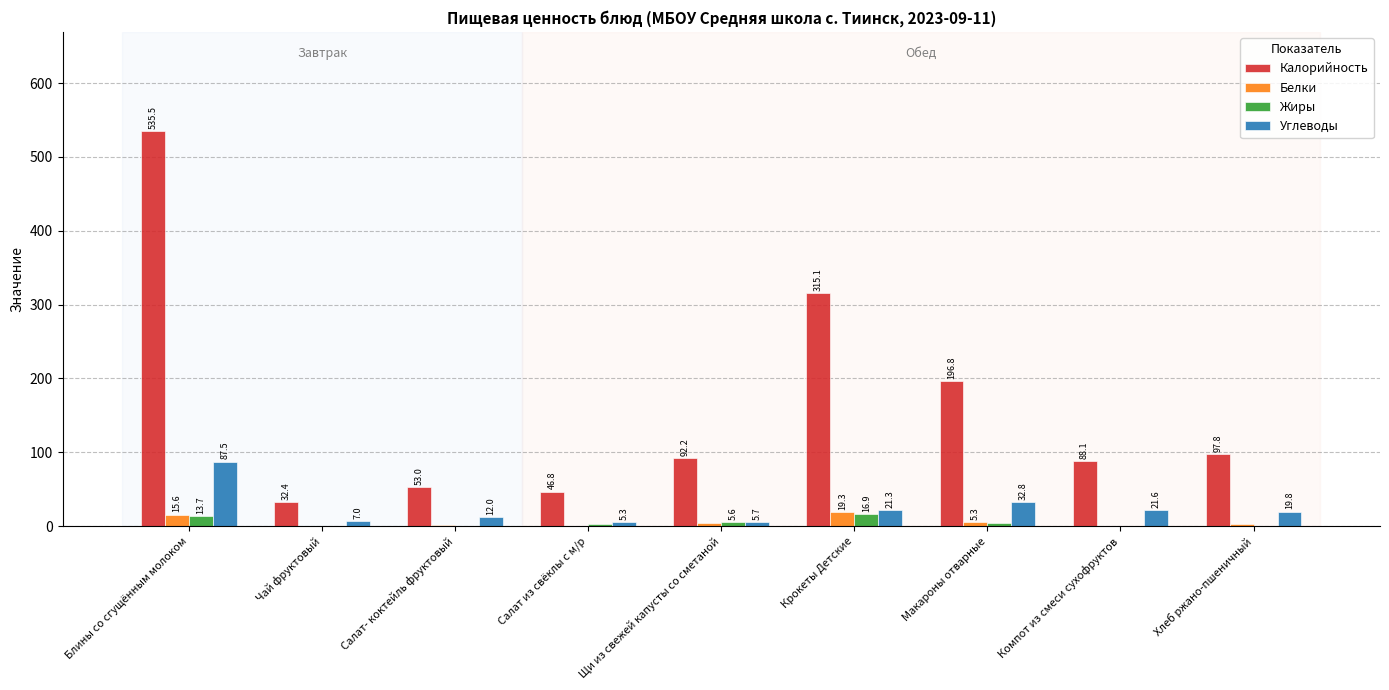

Which series changed the most between Чай фруктовый and Крокеты Детские?

Калорийность